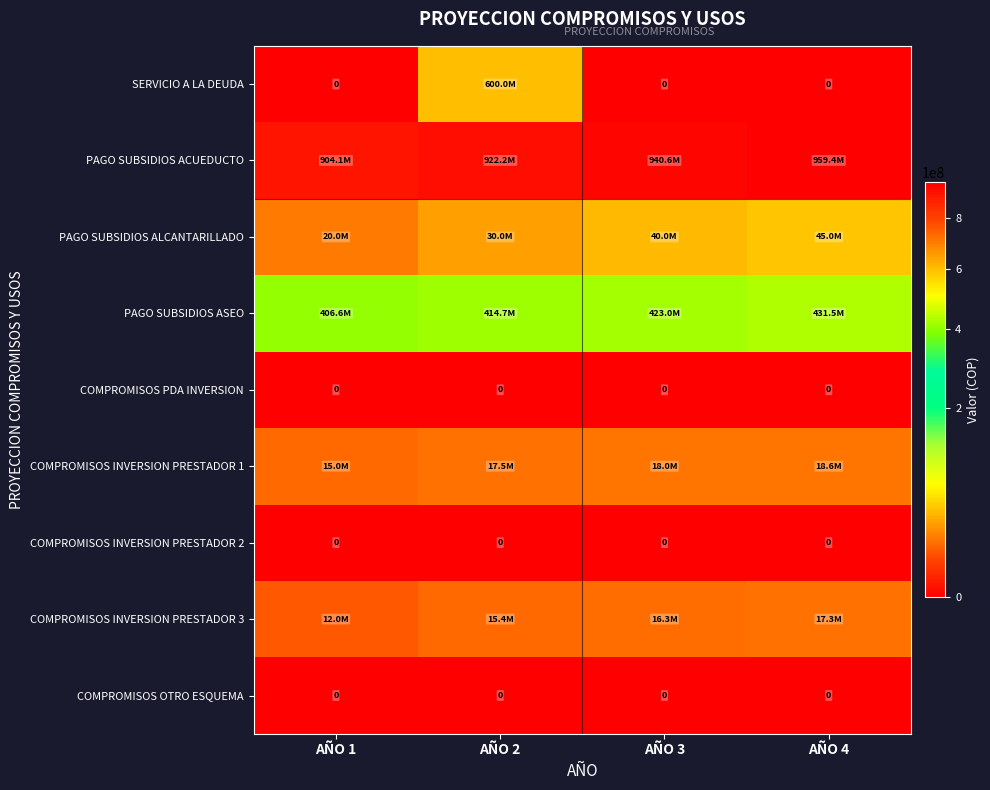

True or false: COMPROMISOS INVERSION PRESTADOR 2 has a value of 0 at AÑO 4.

True